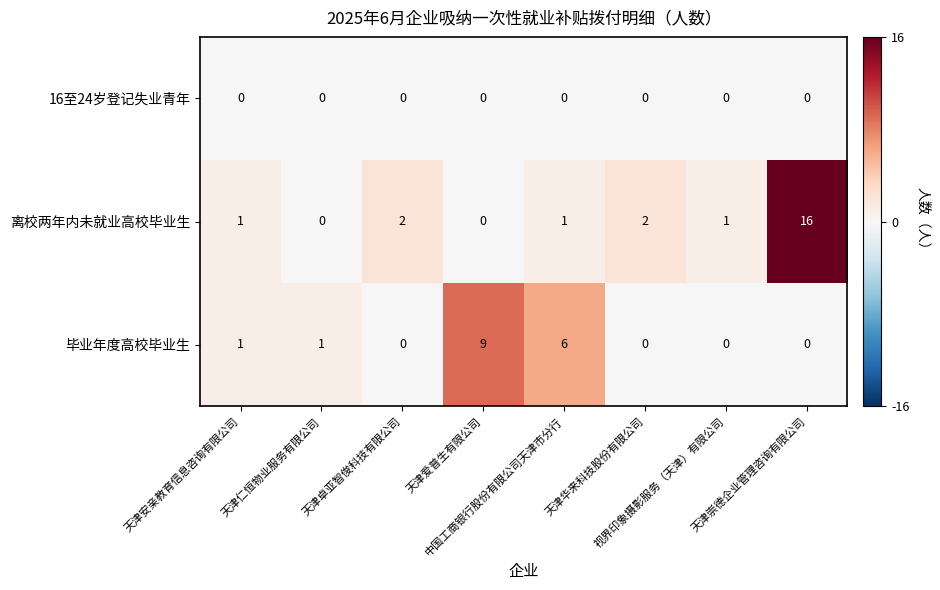

Count the number of data series in this chart.

3